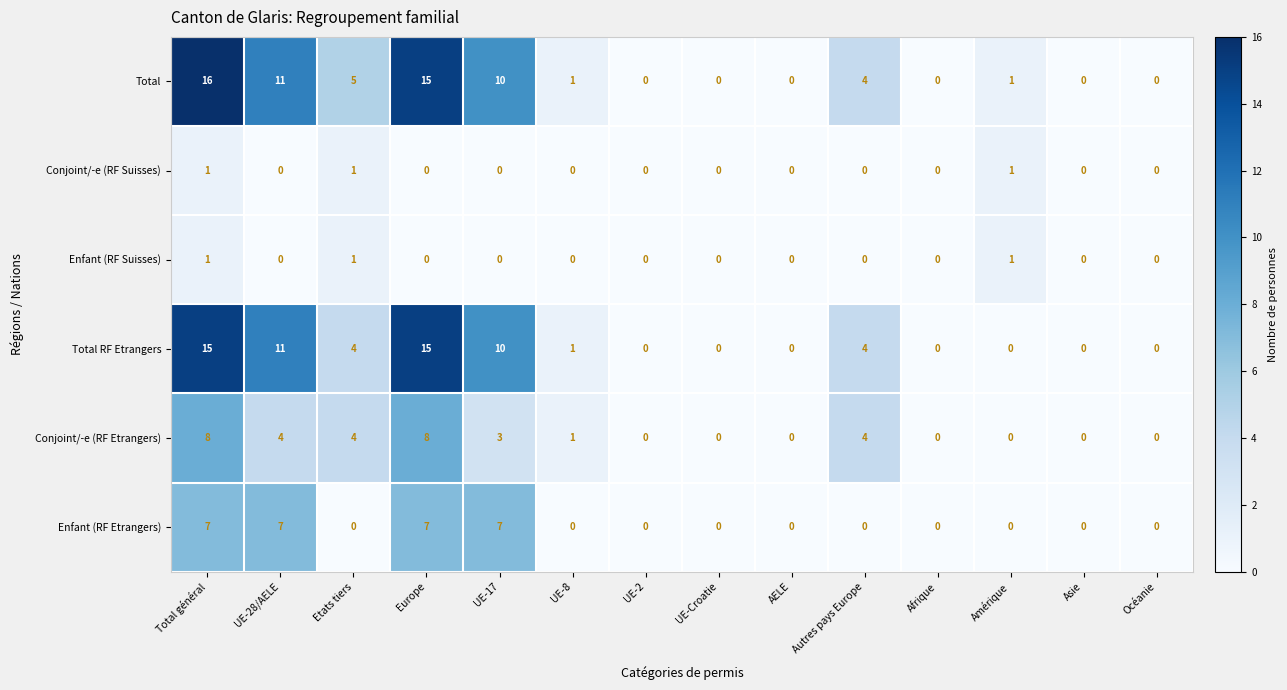

Is it true that Conjoint/-e (RF Etrangers) equals 4 at Autres pays Europe?

True